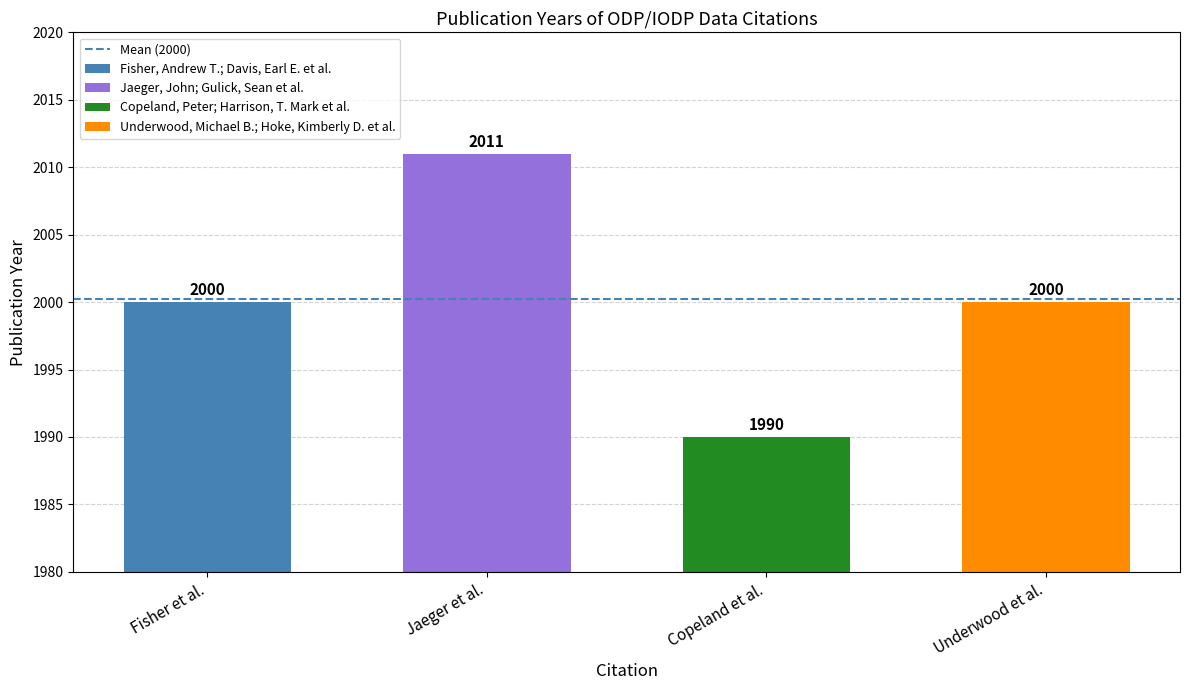

True or false: the data shows 3375 at Copeland et al..

False